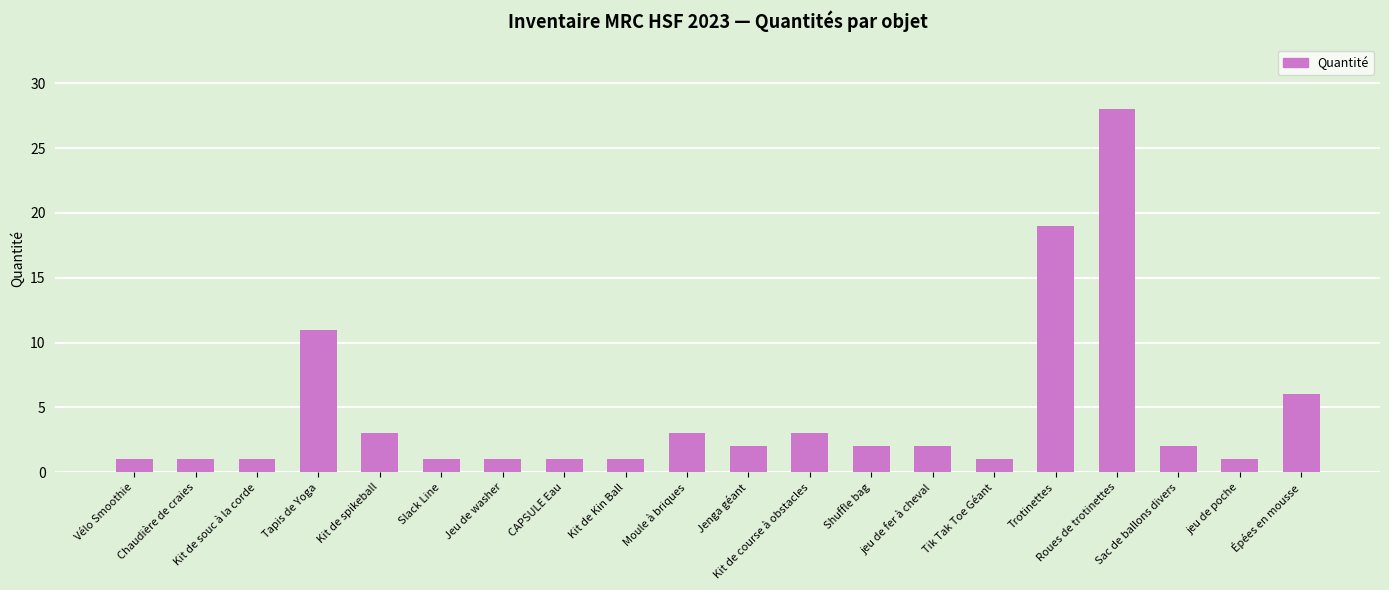

What is the sum of all values?

90